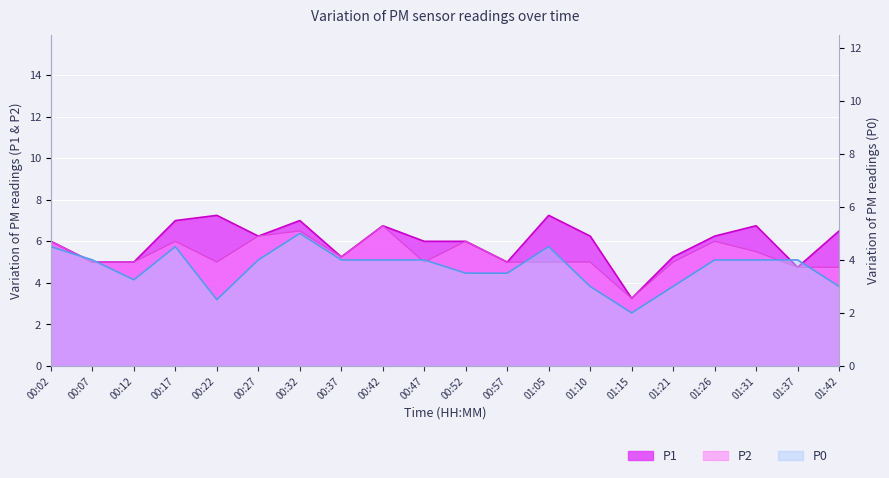

What is the value of the P0 point at the 3rd from the left?

3.2